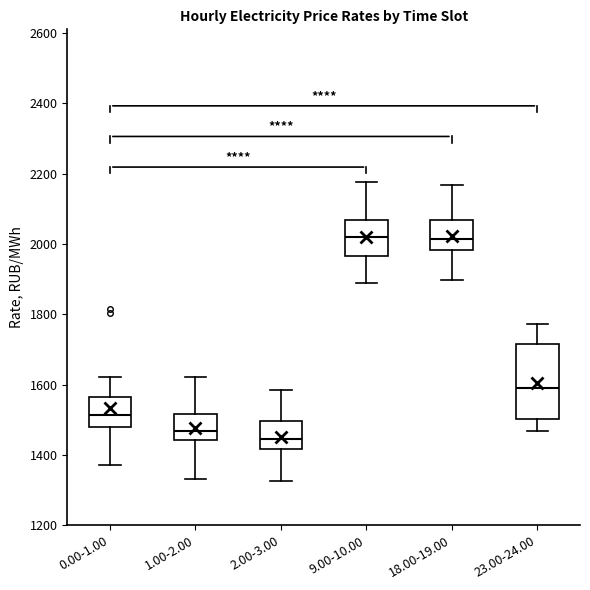

Comparing the boxes themselves (not the whiskers), which one is the tallest?

23.00-24.00